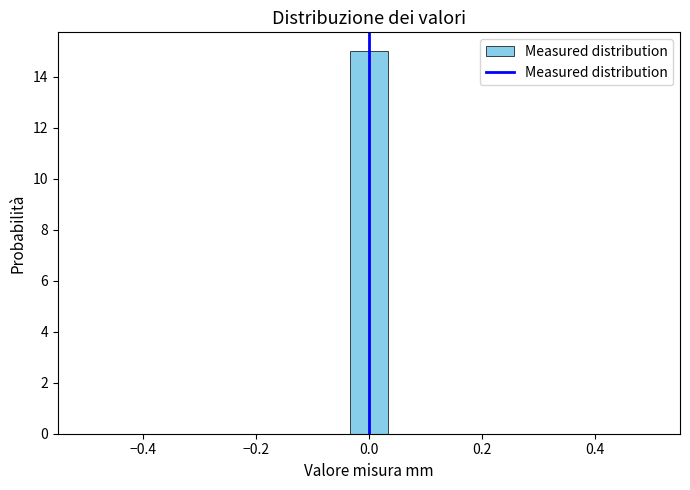

Read against the x-axis, roughly where is the centre of the tallest bar?

0.00